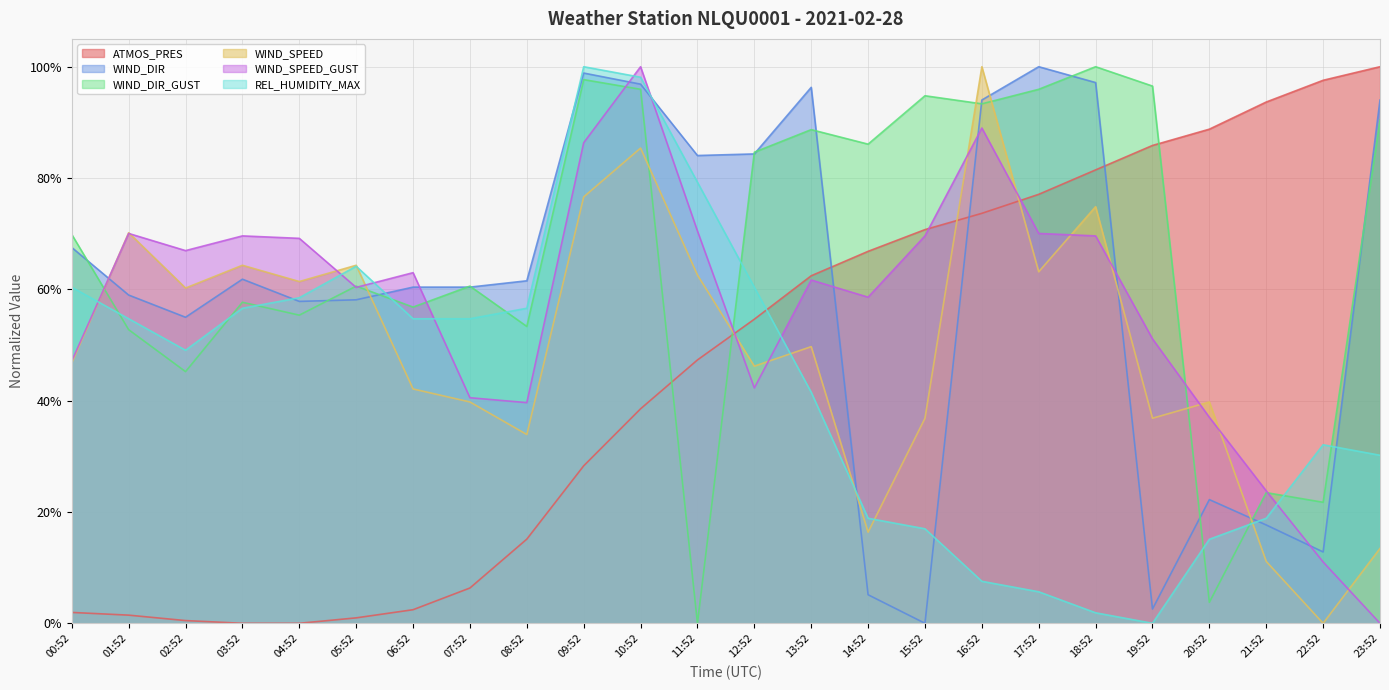

What is the difference between the maximum and minimum values in the WIND_SPEED series?

1.0